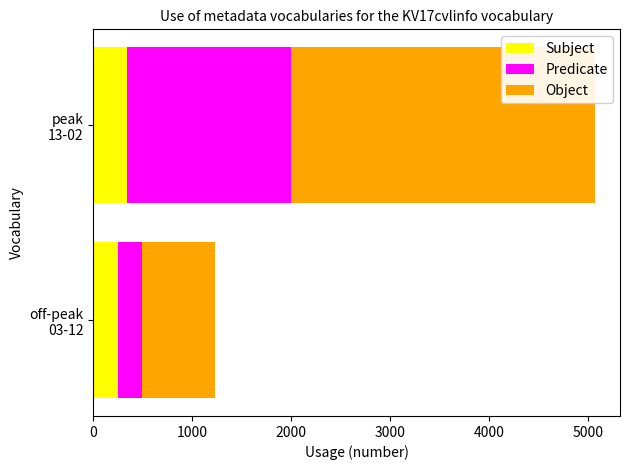

What is the sum of all Subject values?

582